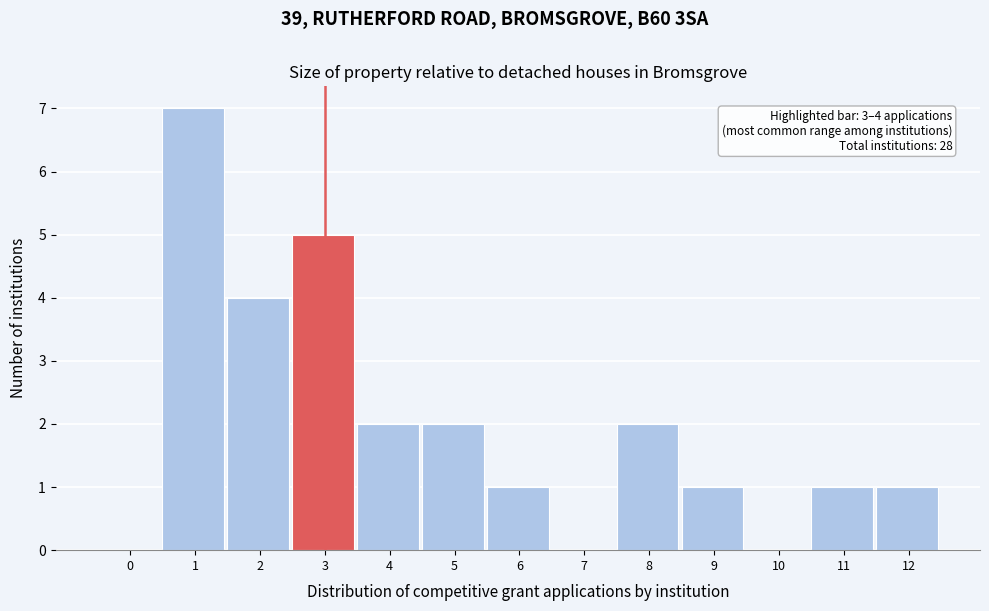

Reading left to right, what are all the values shown in this chart?

0=0	1=7	2=4	3=5	4=2	5=2	6=1	7=0	8=2	9=1	10=0	11=1	12=1